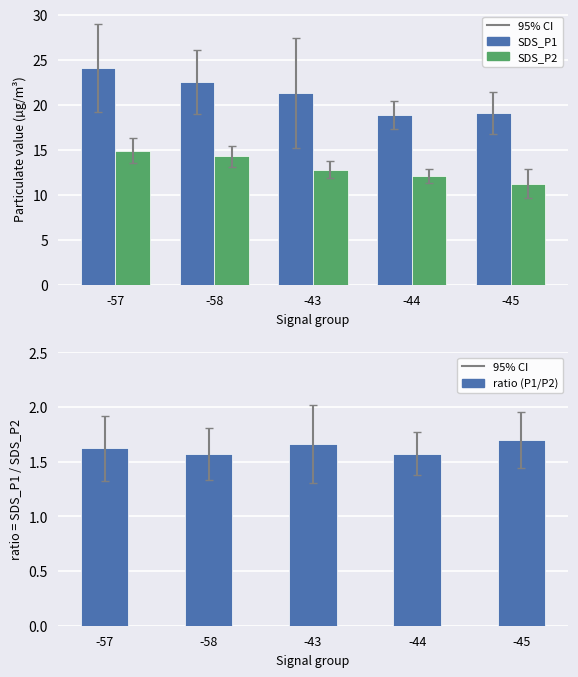

What is the label of the 1st bar from the right?

-45